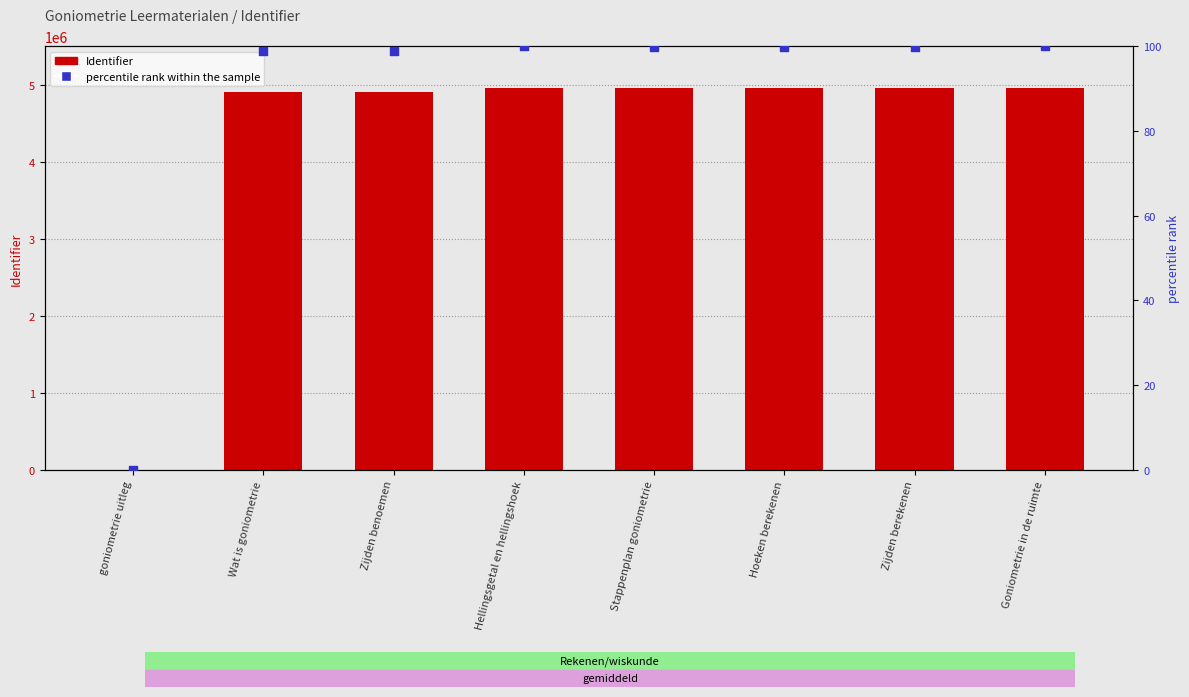

At which category is the sum across all series the highest?

Goniometrie in de ruimte